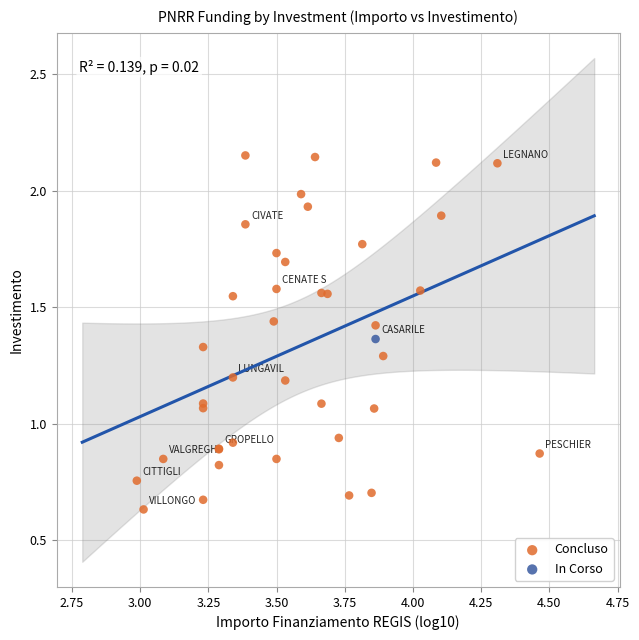

What are all the series names shown in the legend?

Concluso, In Corso